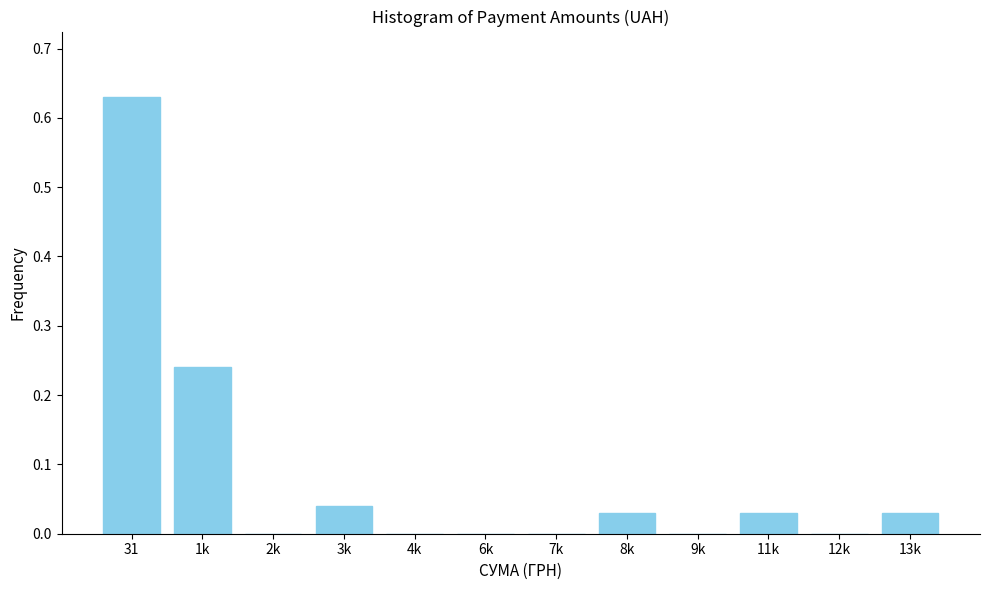

What is the sum of all values?

1.0